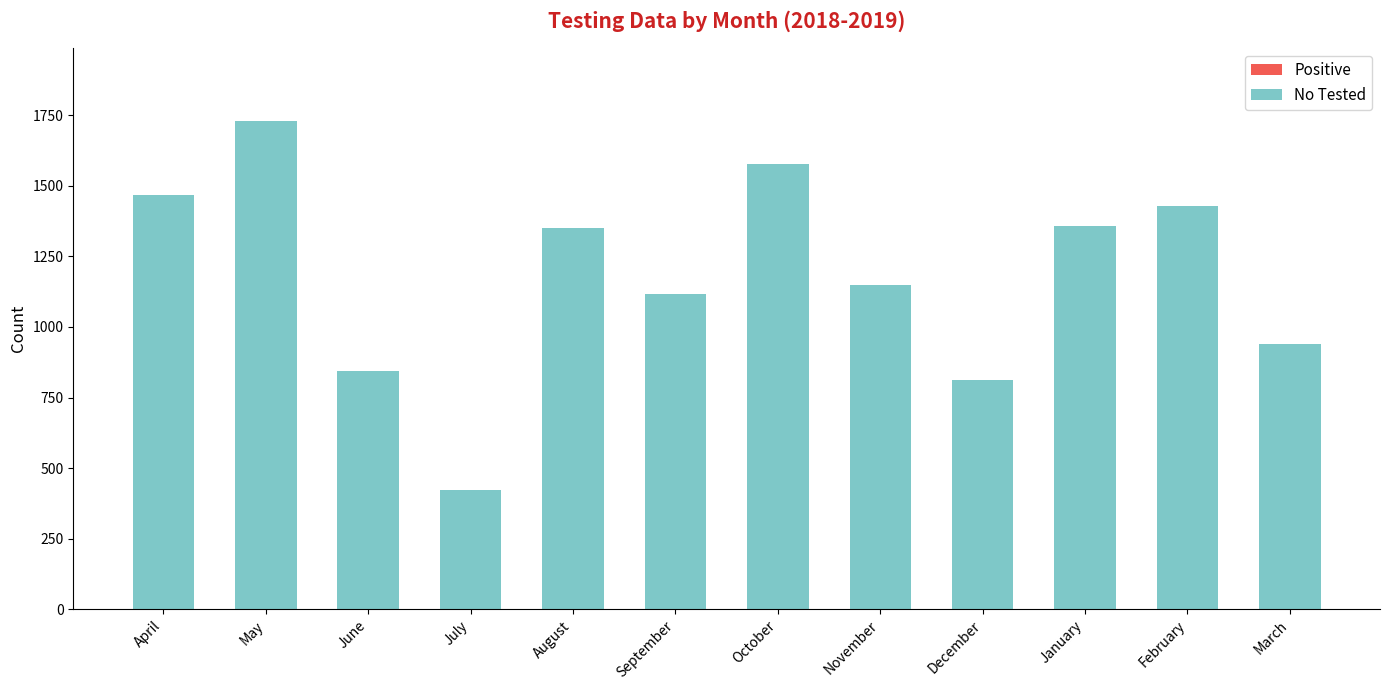

Which has a higher value, March or February?

February